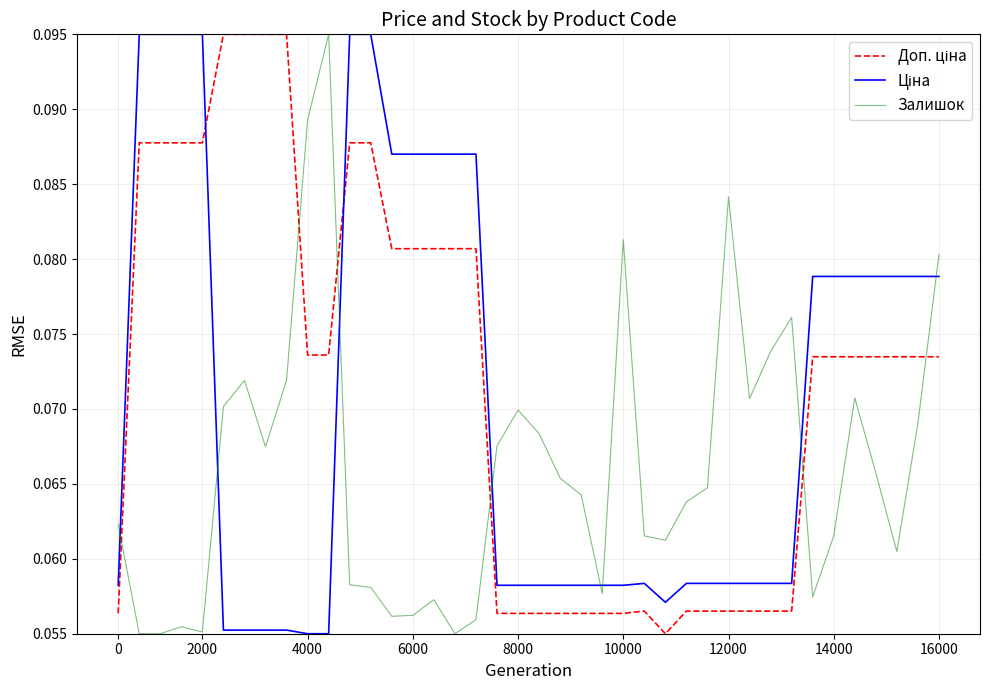

Is this an area chart (filled region under the line)?

No